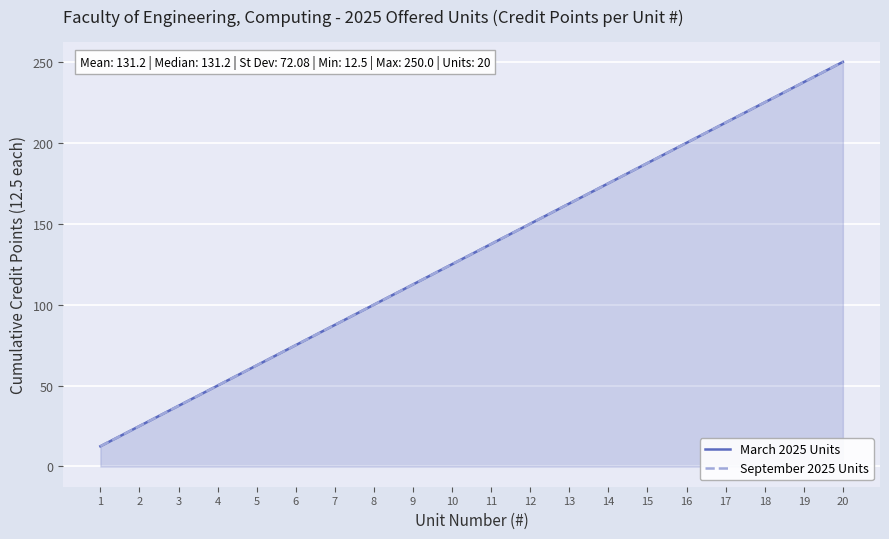

Which category has the lowest value in the March 2025 Units series?

1